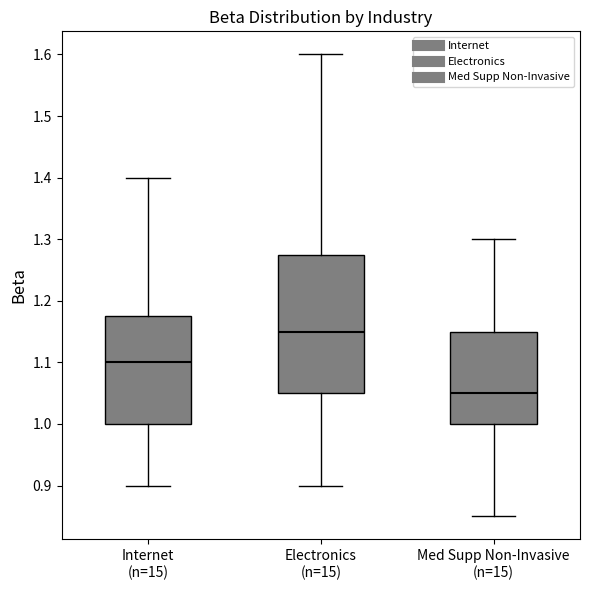

Where is the lower edge of the box for Med Supp Non-Invasive (n=15) on the y-axis? The values are not printed on the chart, so give them approximately, as read against the axis.

1.00